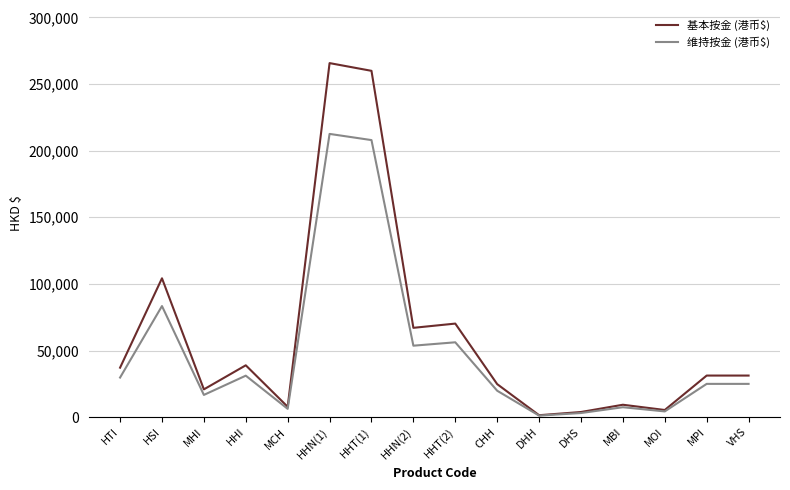

Is it true that 维持按金 (港币$) equals 7989 at HHI?

False